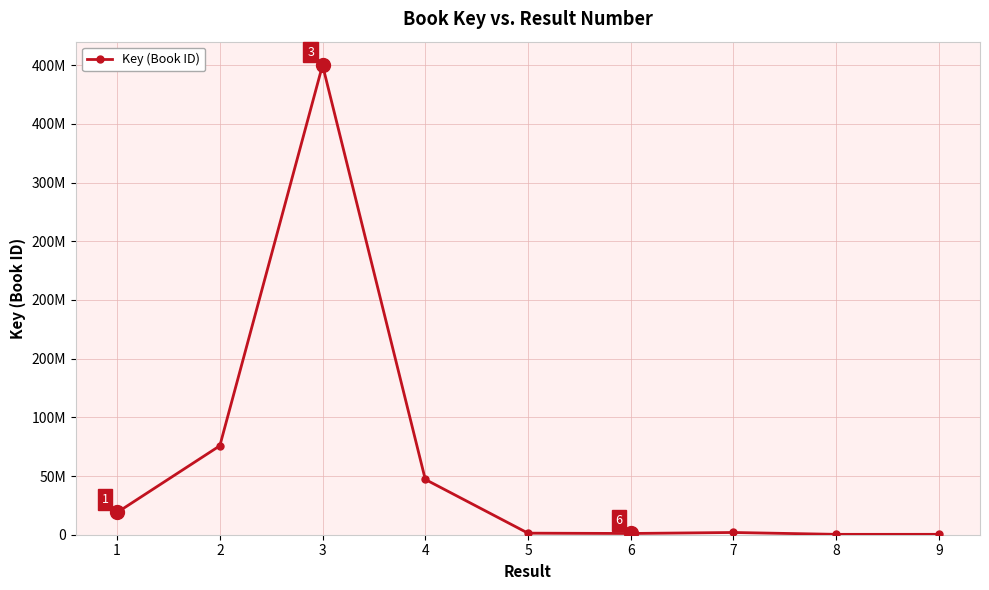

Does the chart have visible grid lines?

Yes